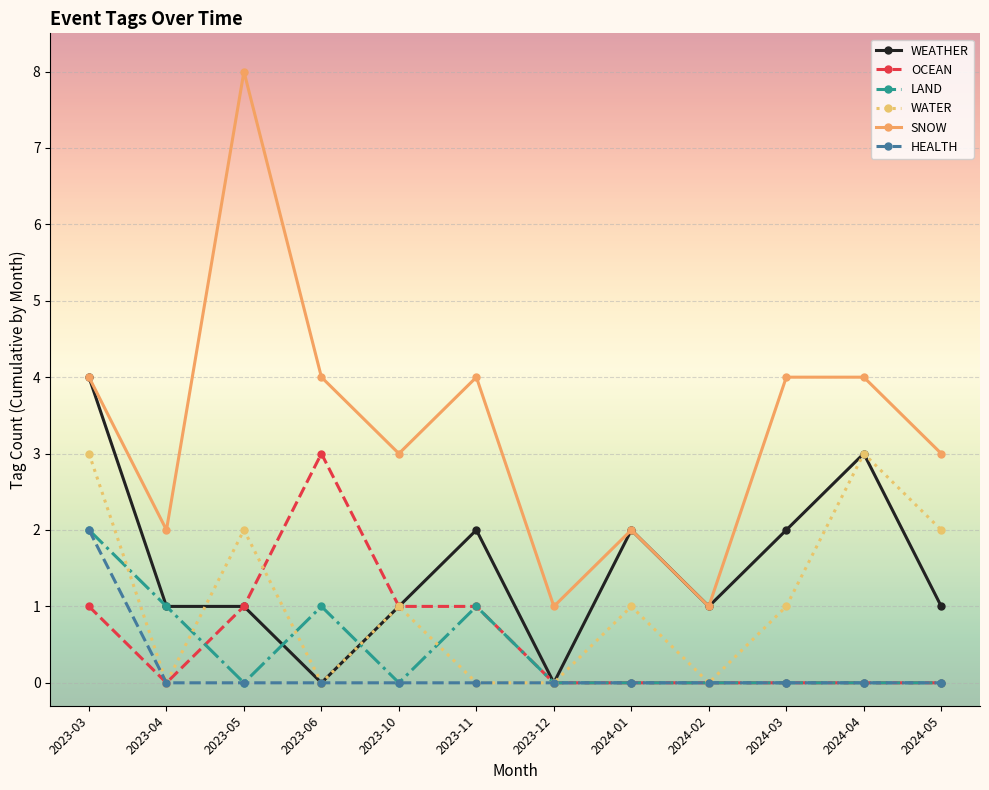

What is the total value across all series at 2023-11?

8